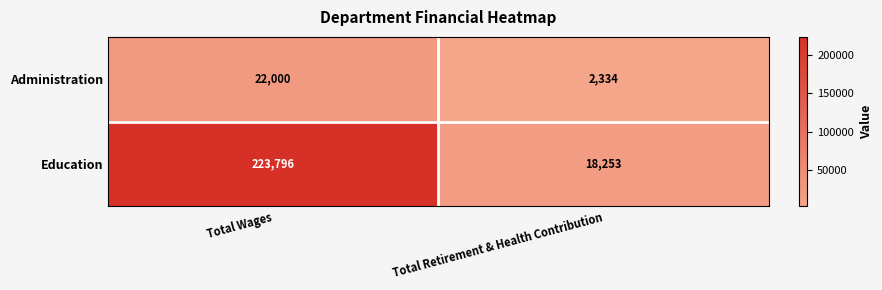

What is the difference between the maximum and minimum values in the Administration series?

19666